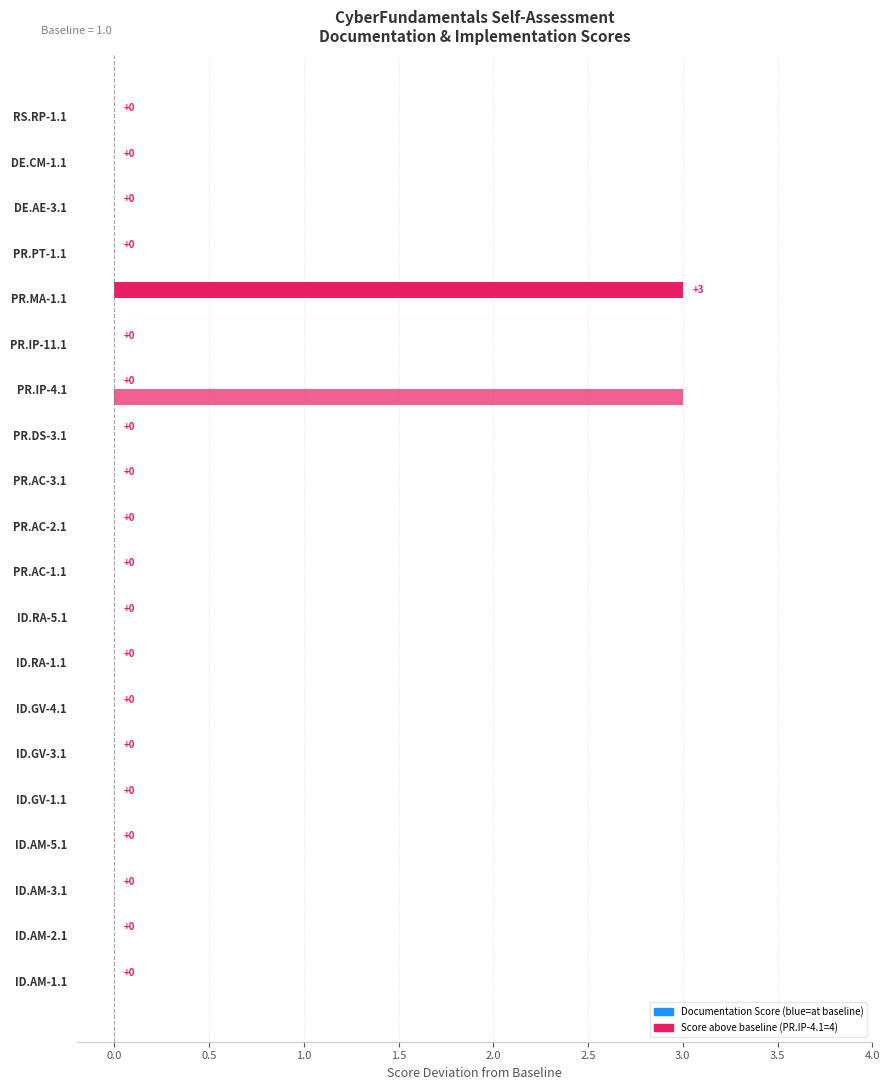

How many series are shown in this chart?

2